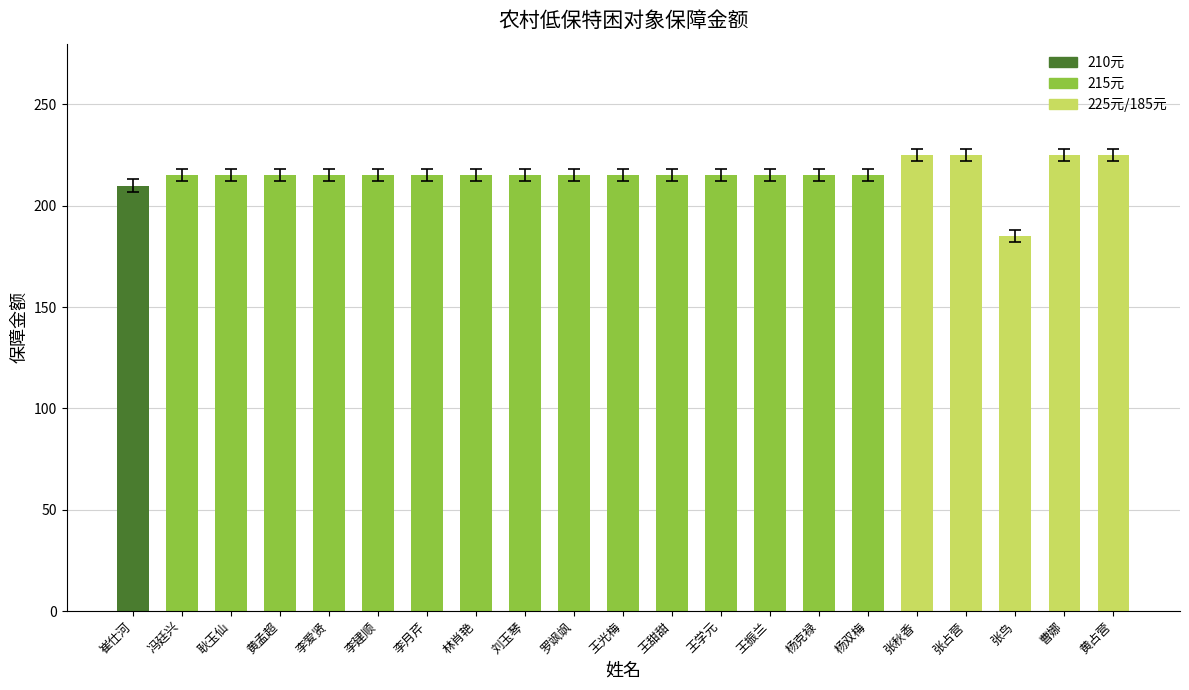

Where is the data nearest to the value 205?

崔仕河